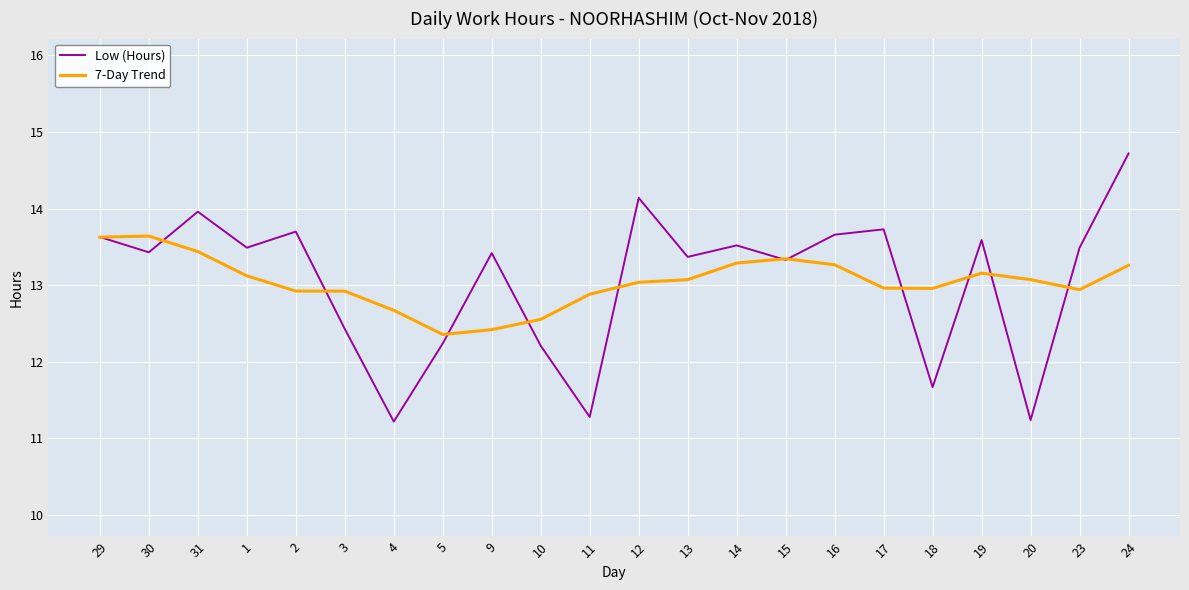

How many interior local peaks does the Low (Hours) series have?

7